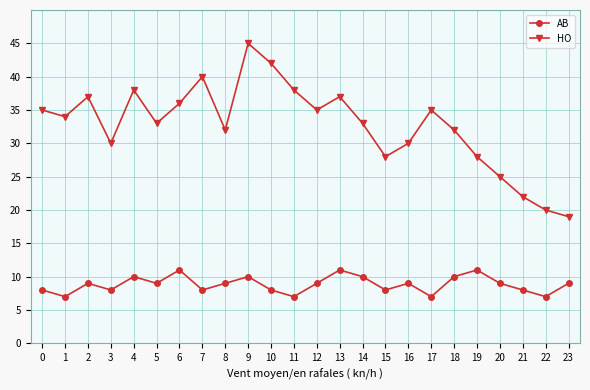

Which category has the highest value across all series?

9